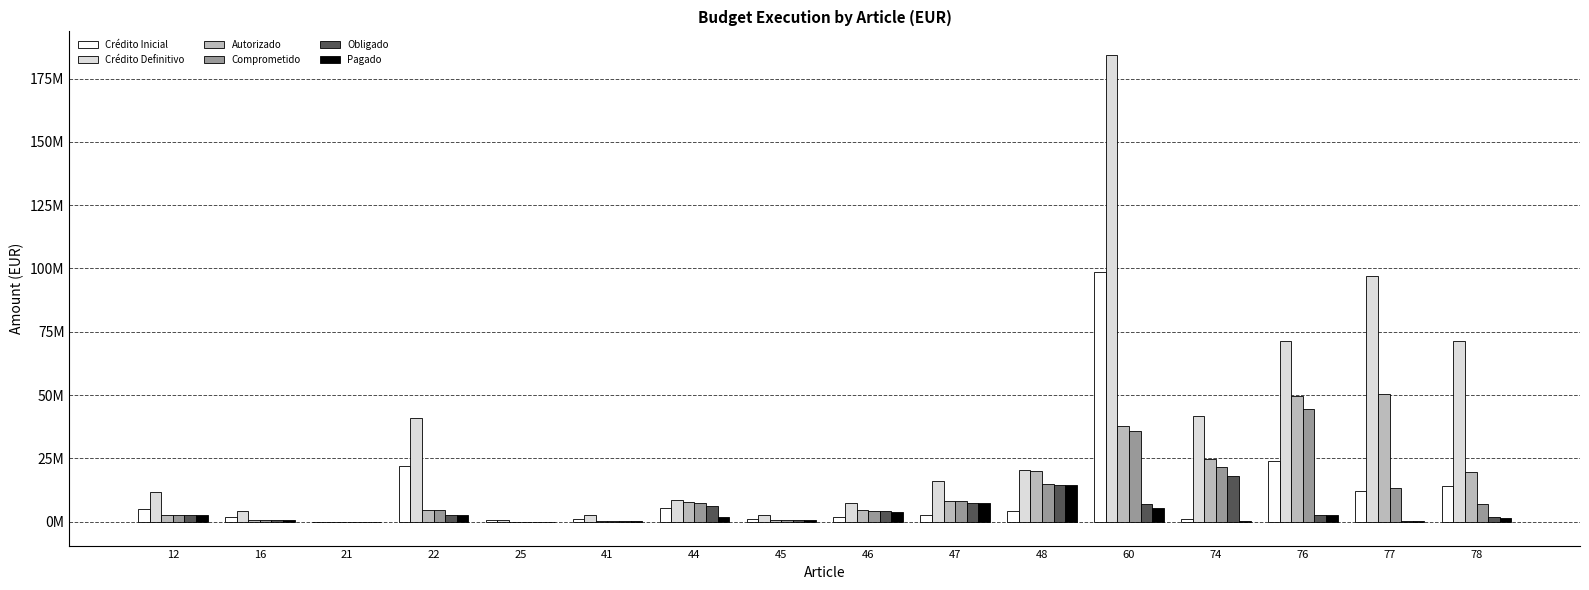

Reading left to right, list all the values displayed in this chart.

Crédito Inicial: 5213535.7	1668331.4	0.0	22079664.4	621810.2	1076267.2	5516938.2	1076267.2	1759219.2	2649170.3	4412108.5	98440053.8	1132000.0	23800000.0	12296386.0	13921465.6
Crédito Definitivo: 11692759.7	4227417.8	-200000.0	40865563.0	831642.8	2521999.5	8691659.4	2521999.5	7286590.6	15972682.2	20254141.6	184410623.2	41922779.4	71464546.4	96948319.1	71239367.4
Autorizado: 2713232.4	791596.6	0.0	4636247.8	67967.0	342494.8	7592766.8	599365.9	4479151.1	8281090.6	20091272.2	37838965.8	24862652.1	49592471.1	50521015.0	19553851.6
Comprometido: 2713232.4	791596.6	0.0	4551949.5	67967.0	342494.8	7555525.3	599365.9	4032299.2	8094699.3	14844372.9	35993110.3	21535029.3	44671553.1	13179161.7	6981405.7
Obligado: 2713232.4	791596.6	0.0	2590986.5	67967.0	342494.8	6065525.3	599365.9	4032299.2	7573366.6	14623754.1	6834074.8	18025846.7	2510993.8	328928.6	1710374.1
Pagado: 2713232.4	785568.6	0.0	2558889.3	58832.2	342494.8	1976221.0	599365.9	3989487.3	7315898.9	14623754.1	5229678.8	181330.5	2510993.8	321028.6	1428195.0